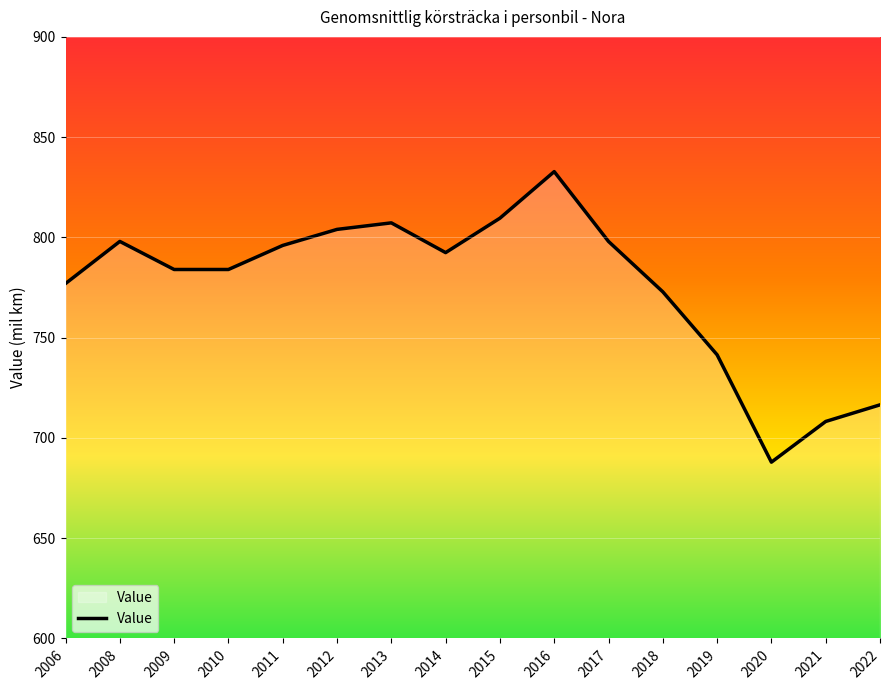

Reading right to left, extract all data points from this chart.

716.5	708.2	687.9	741.5	772.9	798.0	832.8	809.6	792.4	807.3	804.0	796.0	784.0	784.0	798.0	777.0